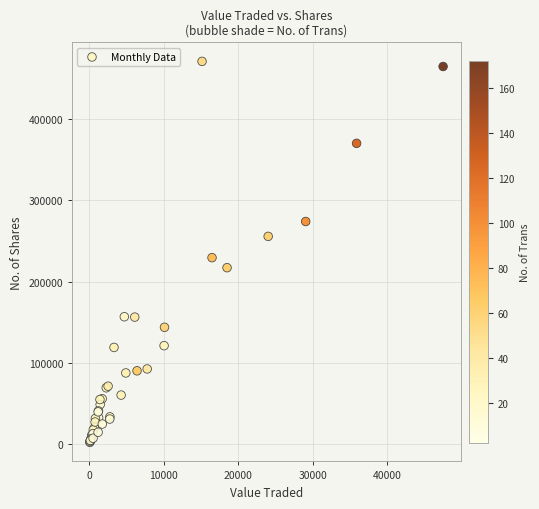

What Y value in the scatter plot is closest to 236802?

229691